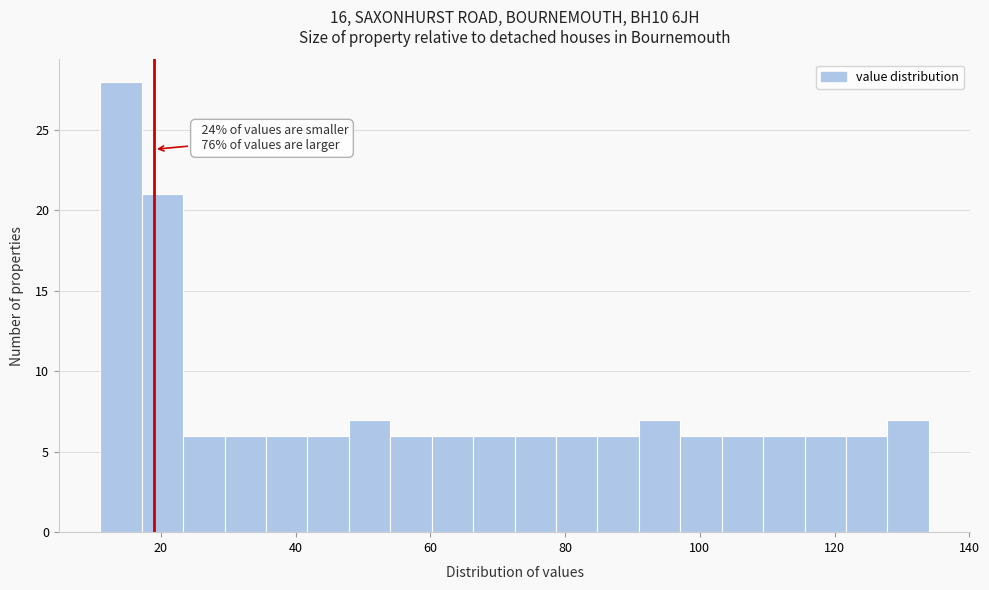

Read against the x-axis, roughly where is the centre of the tallest bar?

14